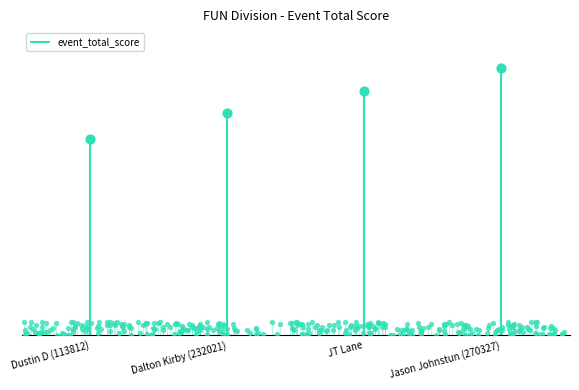

What is the ratio of the value at JT Lane to the value at Dalton Kirby (232021)?

1.1